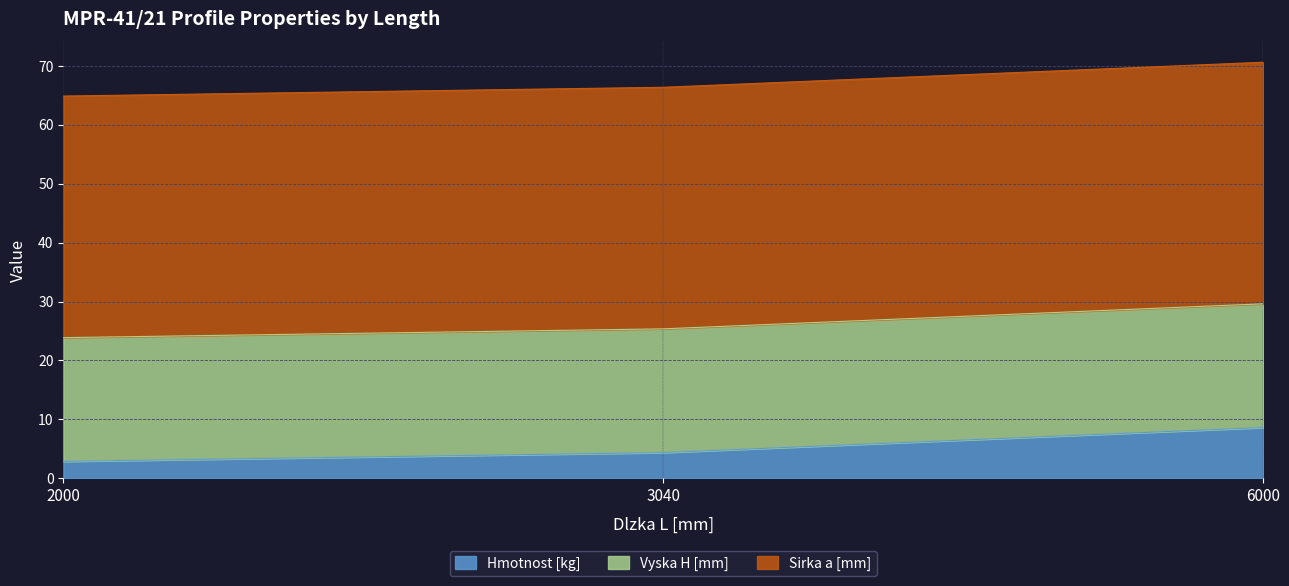

What is the spread (max minus min) of values at 2000?

38.1